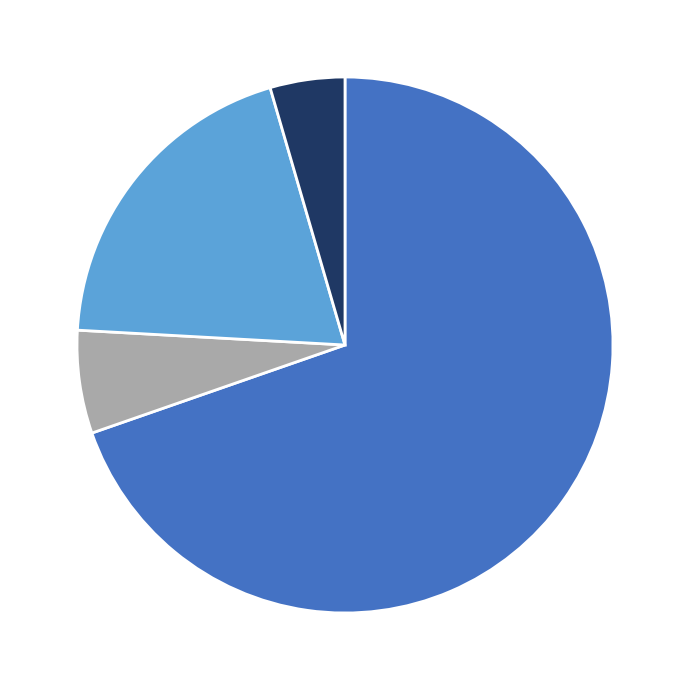

Does any single category account for the majority?

Yes